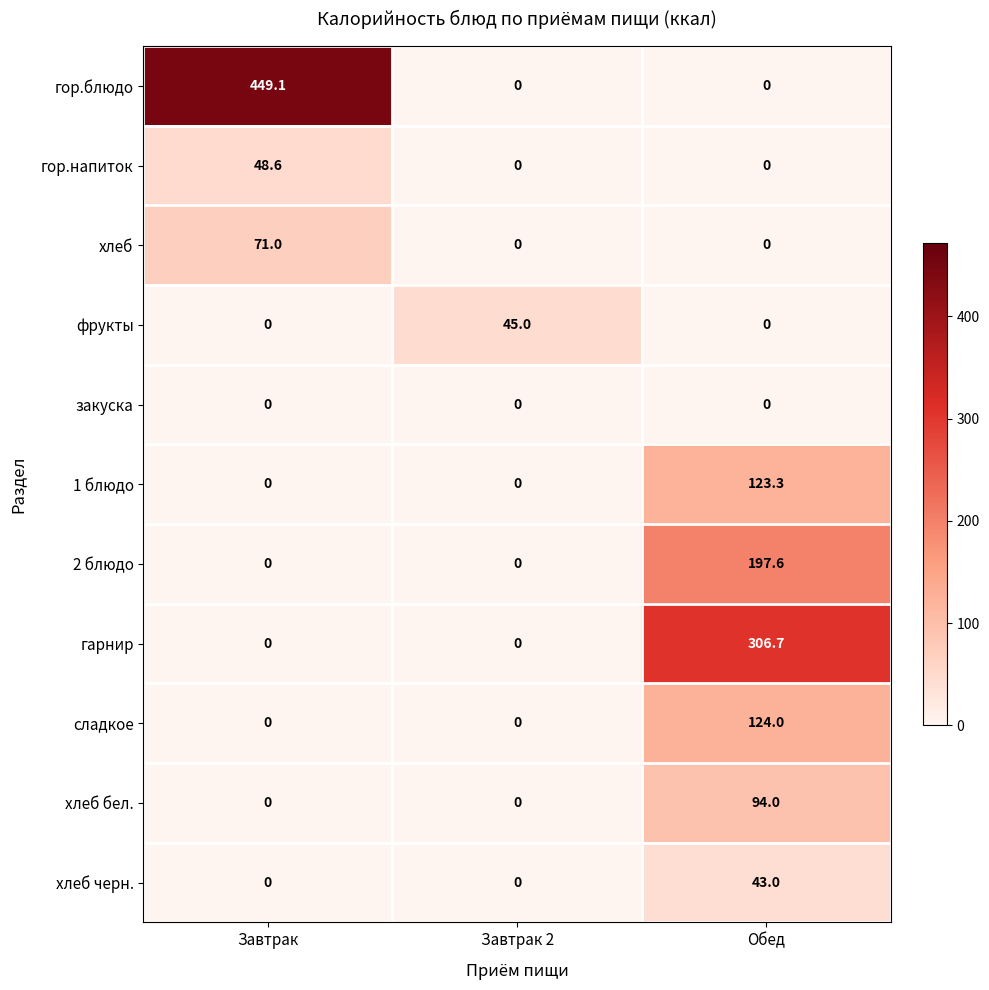

What is the difference between the highest and lowest values at Завтрак?

449.1